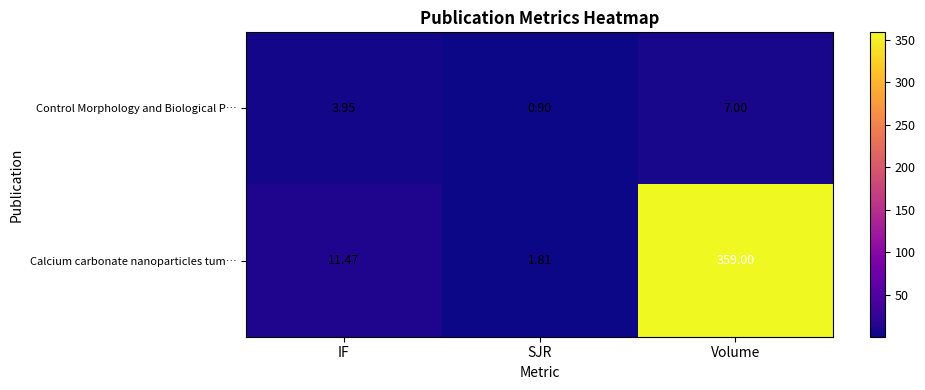

Is the value of Control Morphology and Biological P… at IF greater than the value of Calcium carbonate nanoparticles tum… at IF?

No